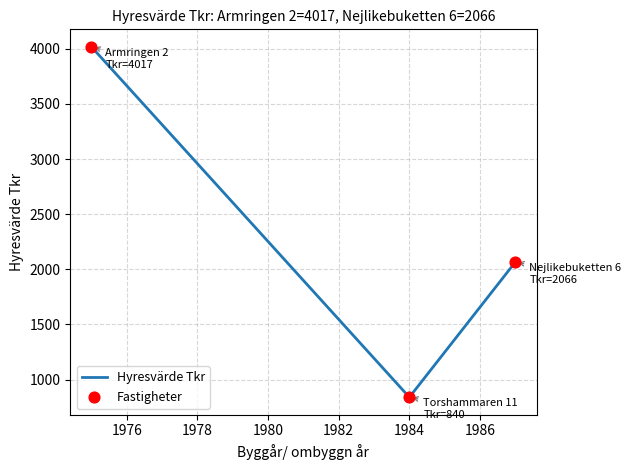

What is the average value?

2308